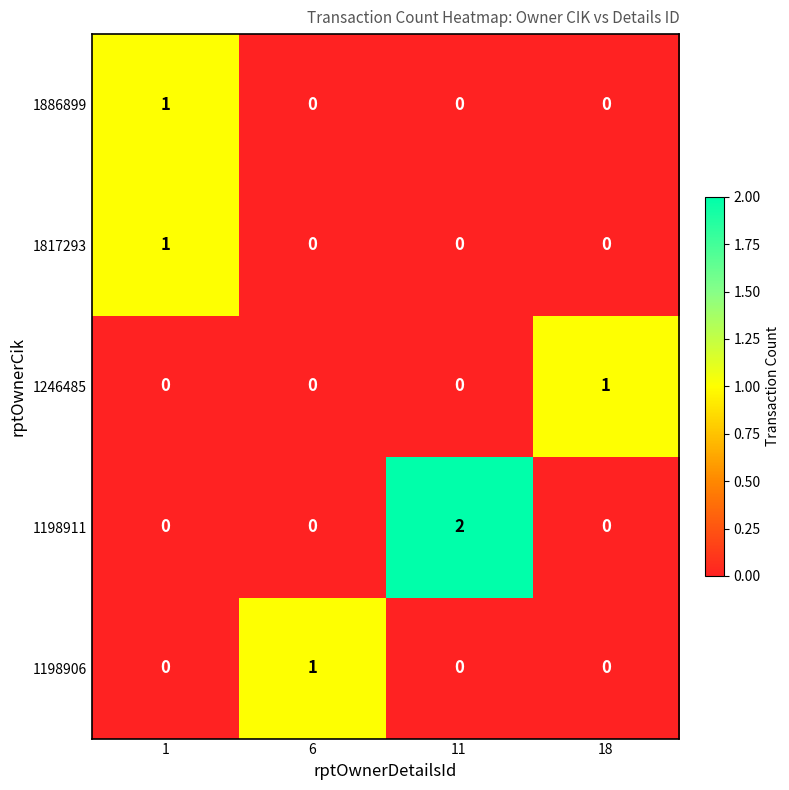

At how many categories does at least one series exceed 0?

4